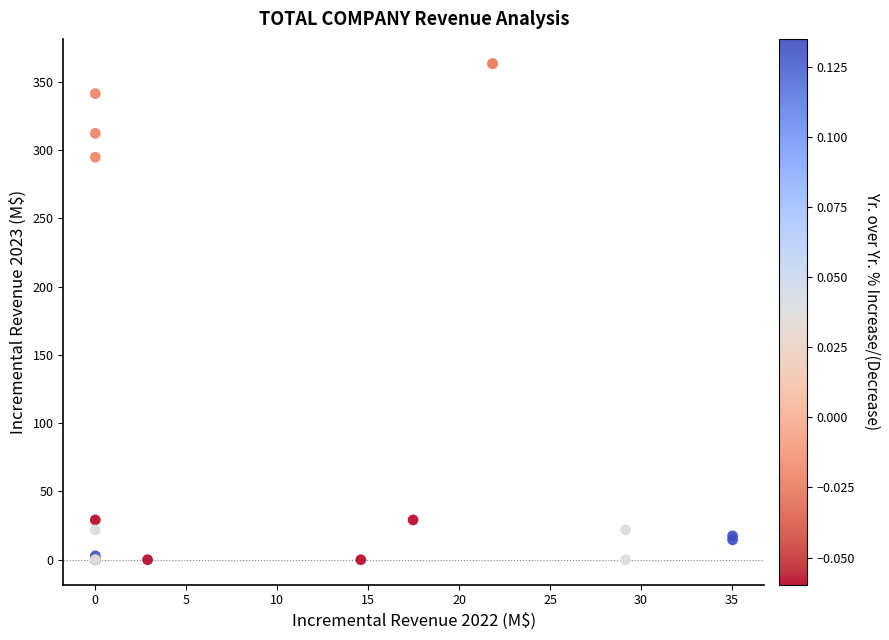

What Y value in the scatter plot is closest to 181?

294.6